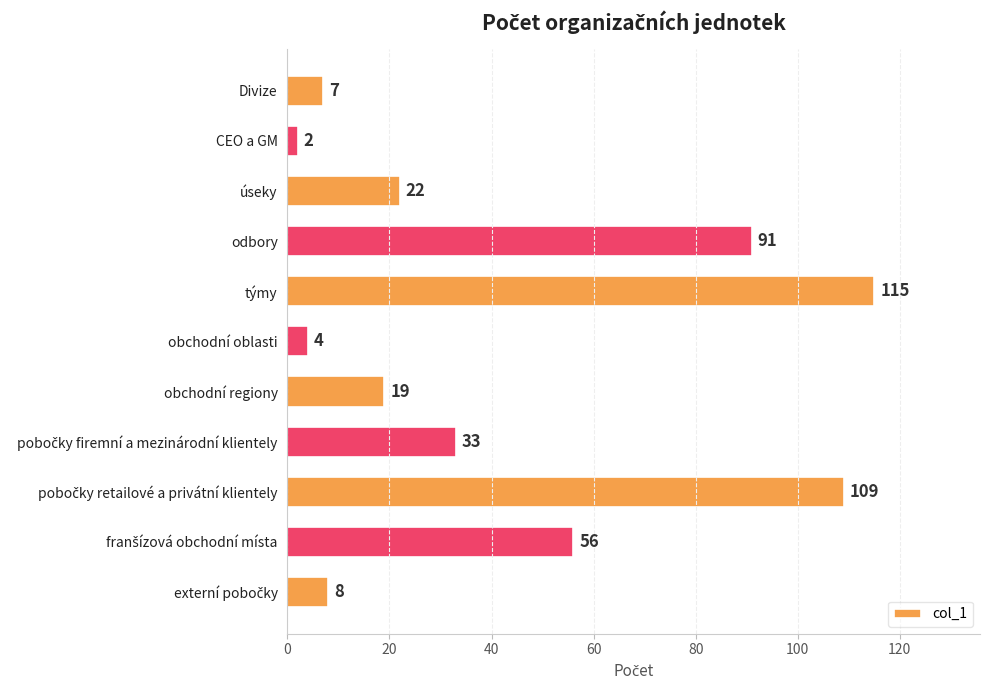

What is the maximum value shown in the chart?

115